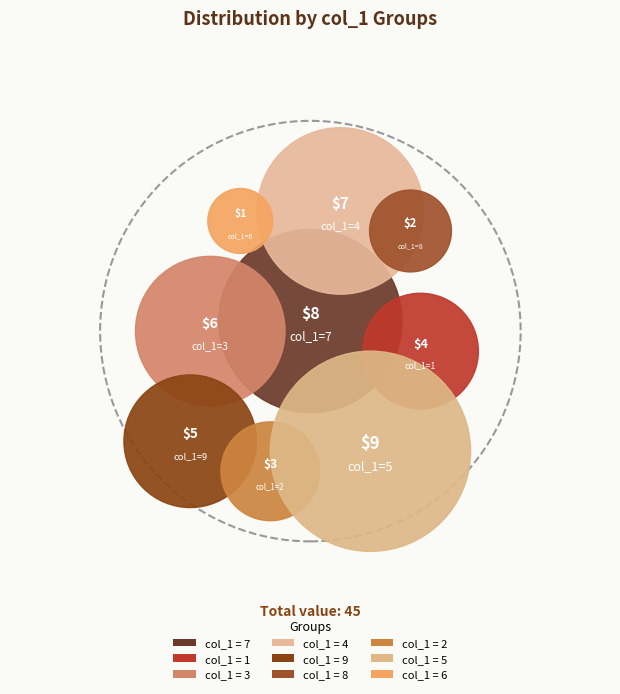

What percentage is NOT represented by 9?

88.9%